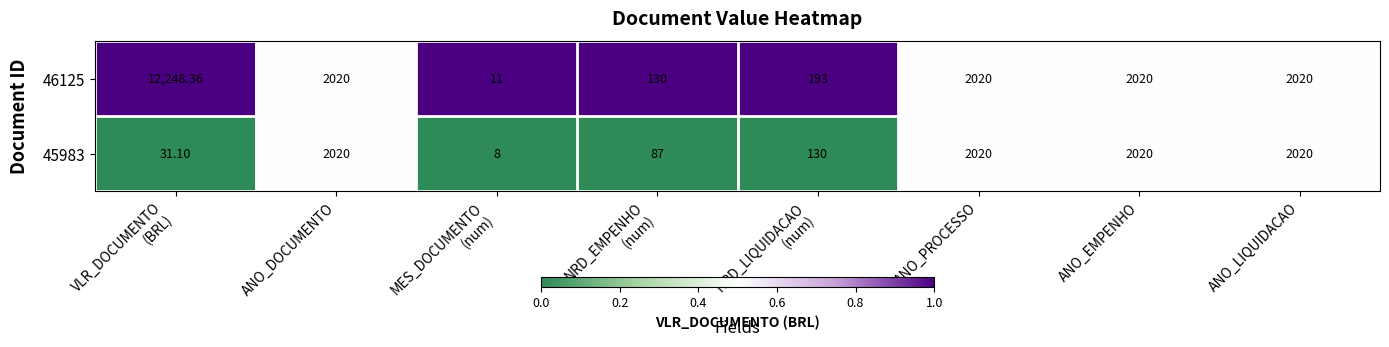

What is the total value across all series at ANO_PROCESSO?

4040.0